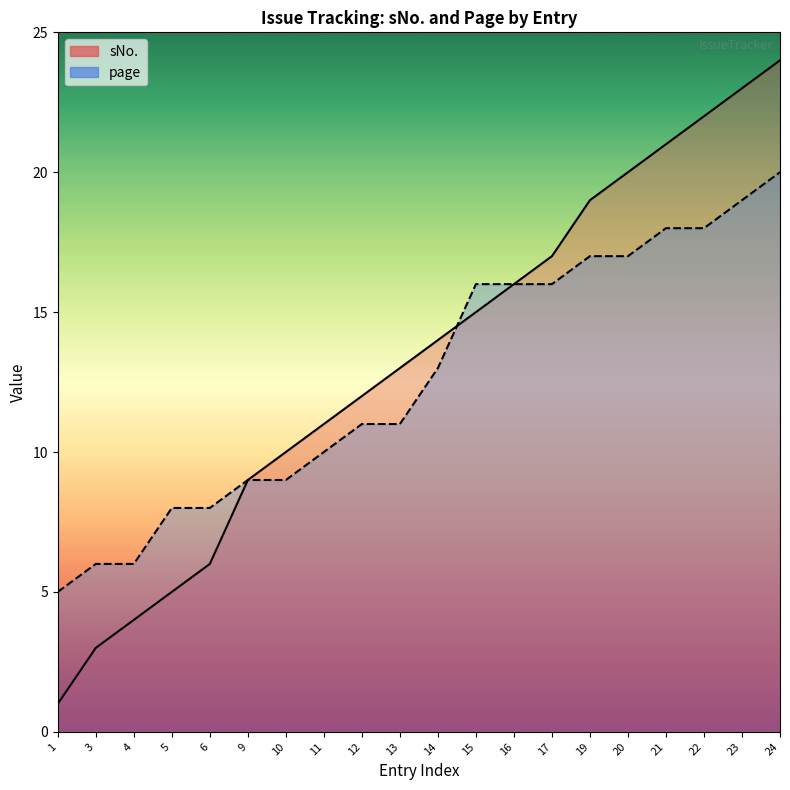

What is the difference between the maximum and minimum values in the sNo. series?

23